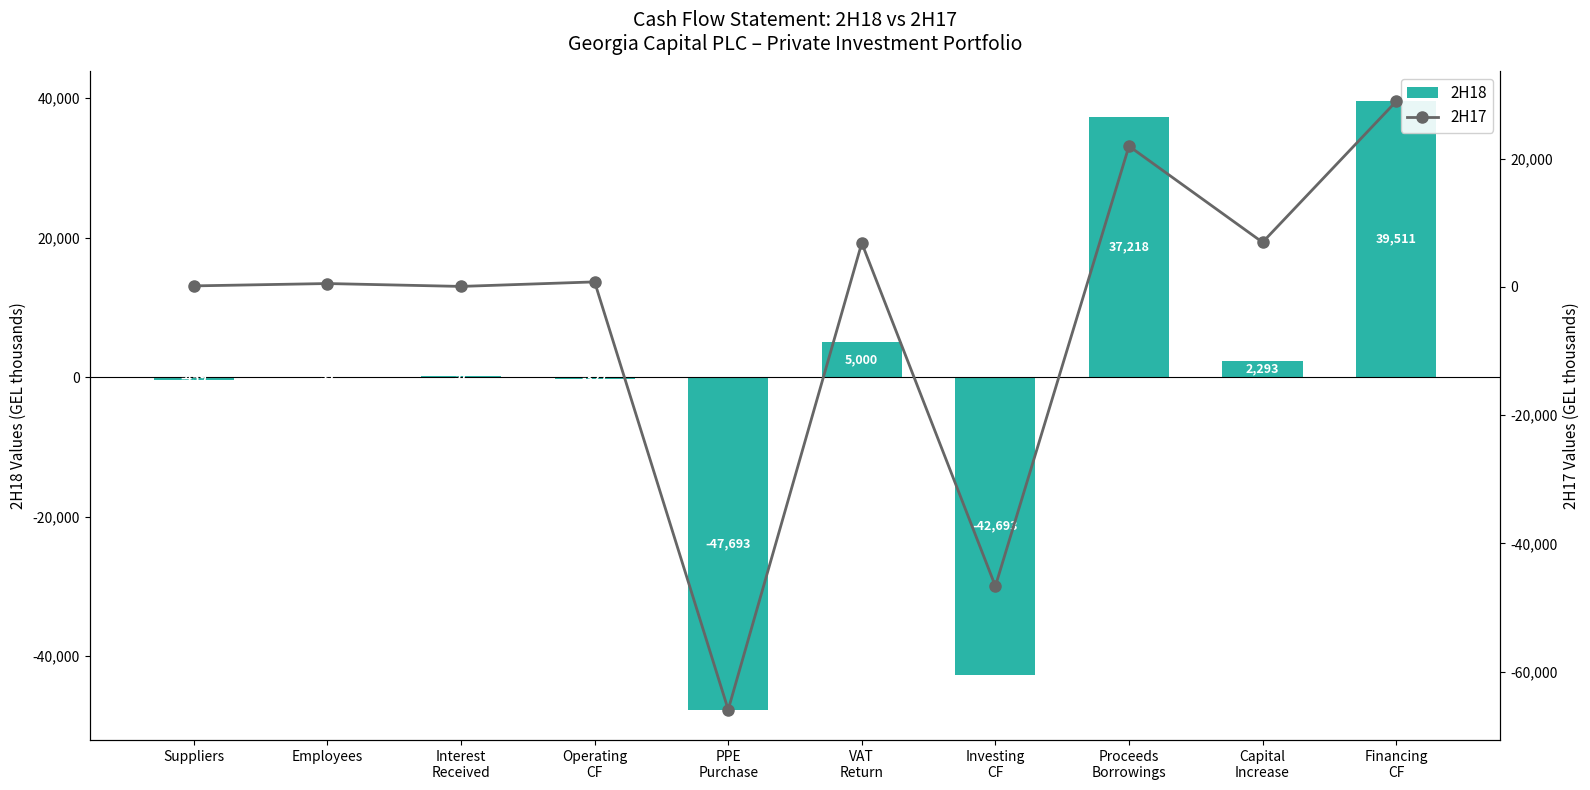

Reading left to right, list all the values displayed in this chart.

2H18: Suppliers=-459	Employees=35	Interest
Received=97	Operating
CF=-327	PPE
Purchase=-47693	VAT
Return=5000	Investing
CF=-42693	Proceeds
Borrowings=37218	Capital
Increase=2293	Financing
CF=39511
2H17: Suppliers=170	Employees=536	Interest
Received=87	Operating
CF=793	PPE
Purchase=-65912	VAT
Return=6856	Investing
CF=-46653	Proceeds
Borrowings=21964	Capital
Increase=6967	Financing
CF=28931